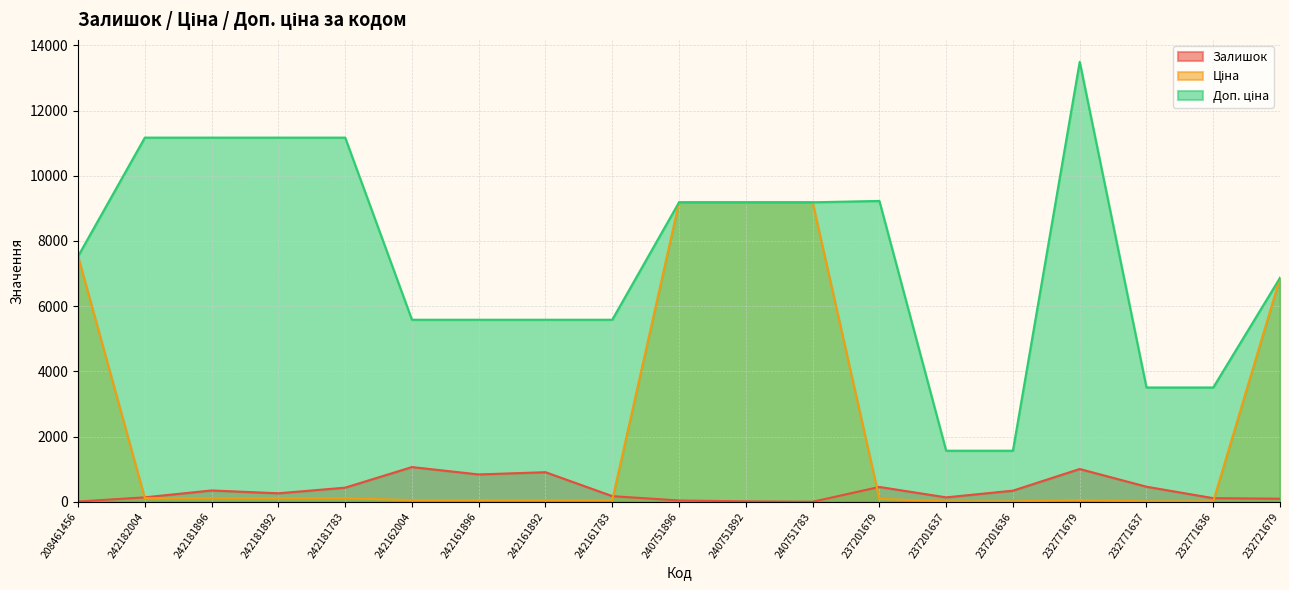

At which label does Залишок first exceed 263?

242181896